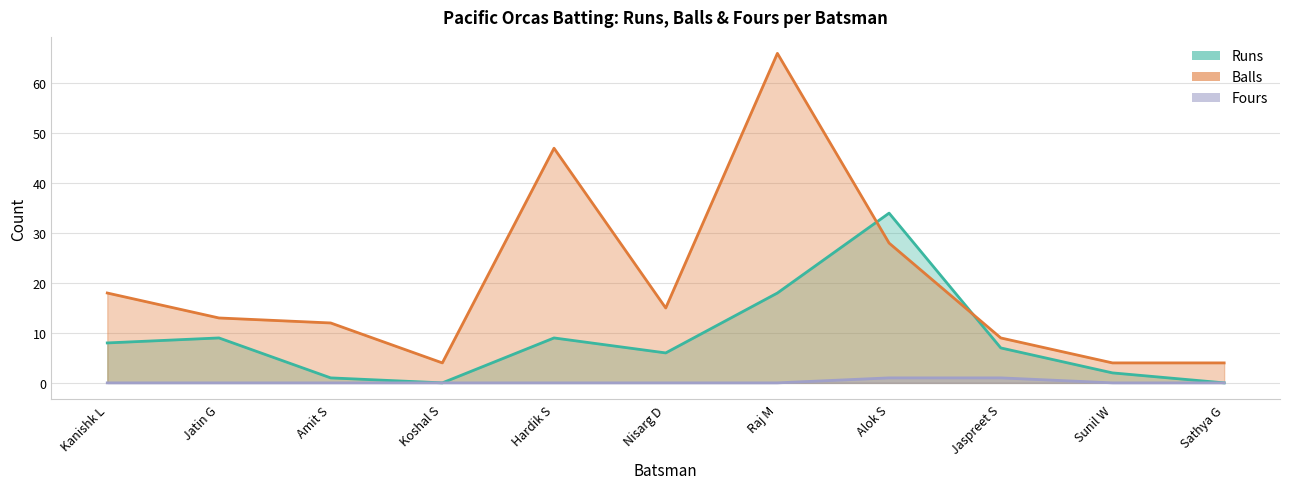

At which label does Fours reach its minimum?

Kanishk L